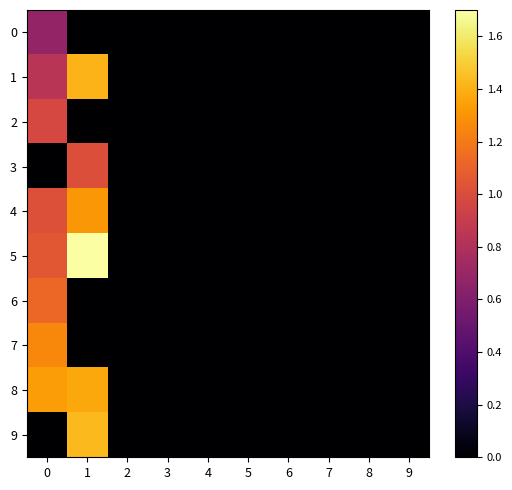

How many categories are shown in the chart?

10